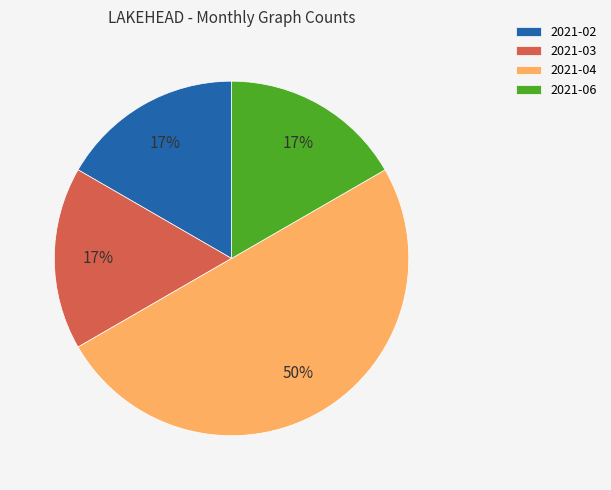

To the nearest percent, what is the average slice percentage?

25%